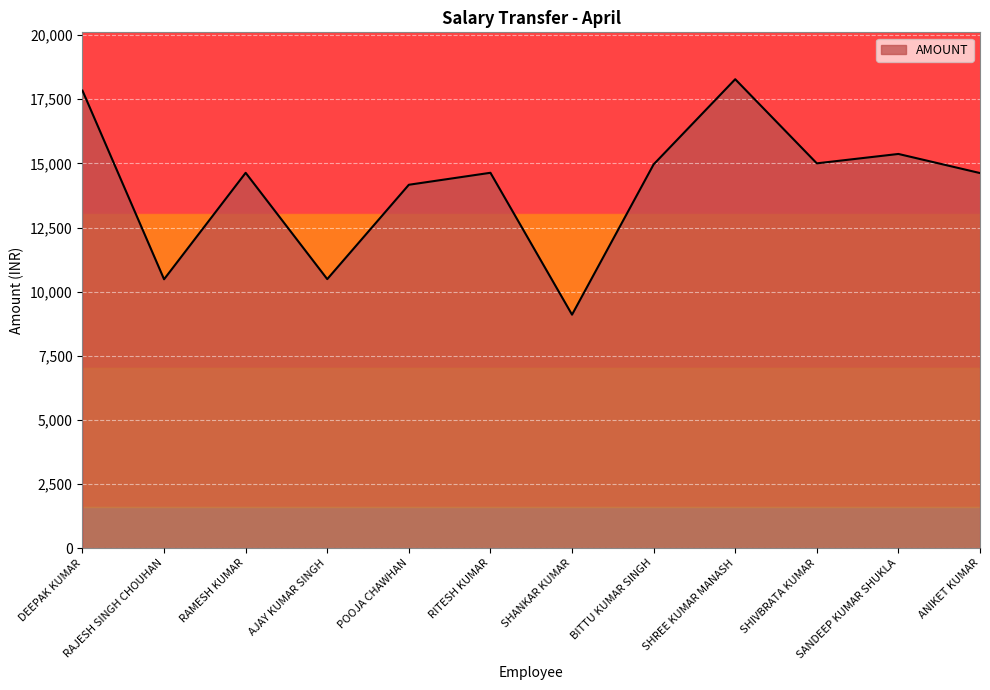

What is the sum of the values at BITTU KUMAR SINGH and SHANKAR KUMAR?

24063